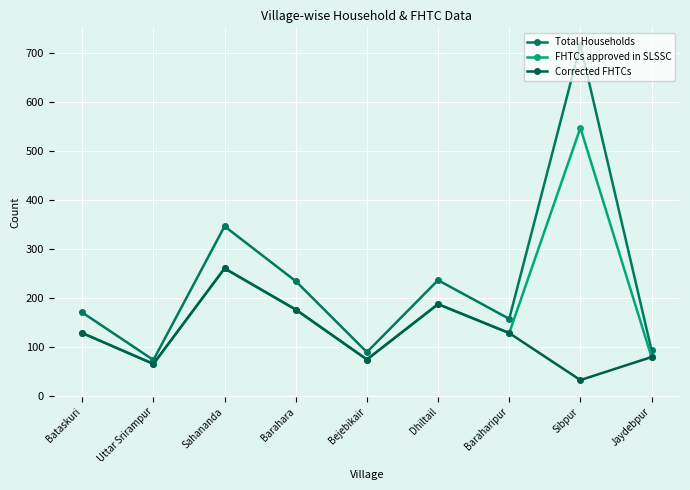

The FHTCs approved in SLSSC series shows 65 at Uttar Srirampur. True or false?

True